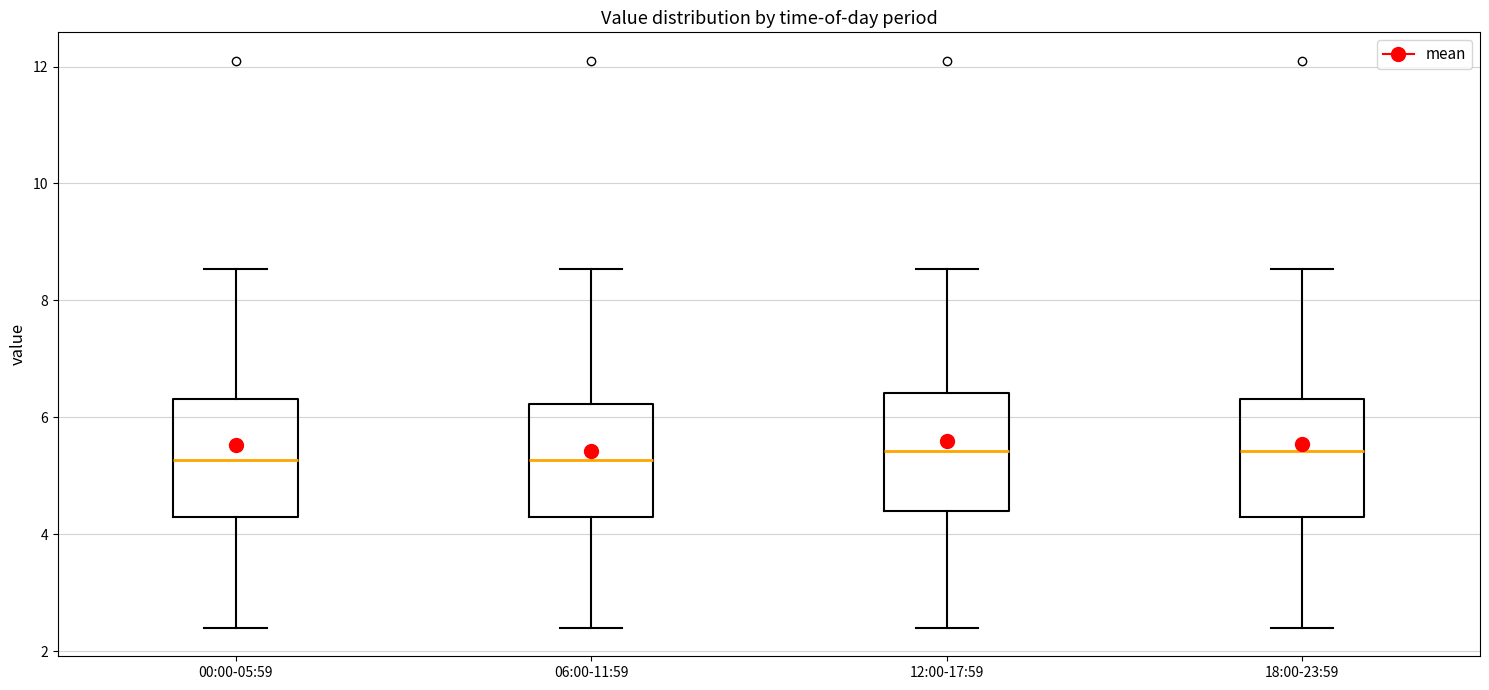

Reading left to right, transcribe this box plot: for each box, give where its median line is, the range the box spans, and where its two whiskers end, as read against the y-axis. The values are not printed on the chart, so give them approximately, as read against the axis.

00:00-05:59: median 5.2, box 4.4 to 6.4, whiskers 2.4 to 8.6
06:00-11:59: median 5.2, box 4.4 to 6.2, whiskers 2.4 to 8.6
12:00-17:59: median 5.4, box 4.4 to 6.4, whiskers 2.4 to 8.6
18:00-23:59: median 5.4, box 4.4 to 6.4, whiskers 2.4 to 8.6